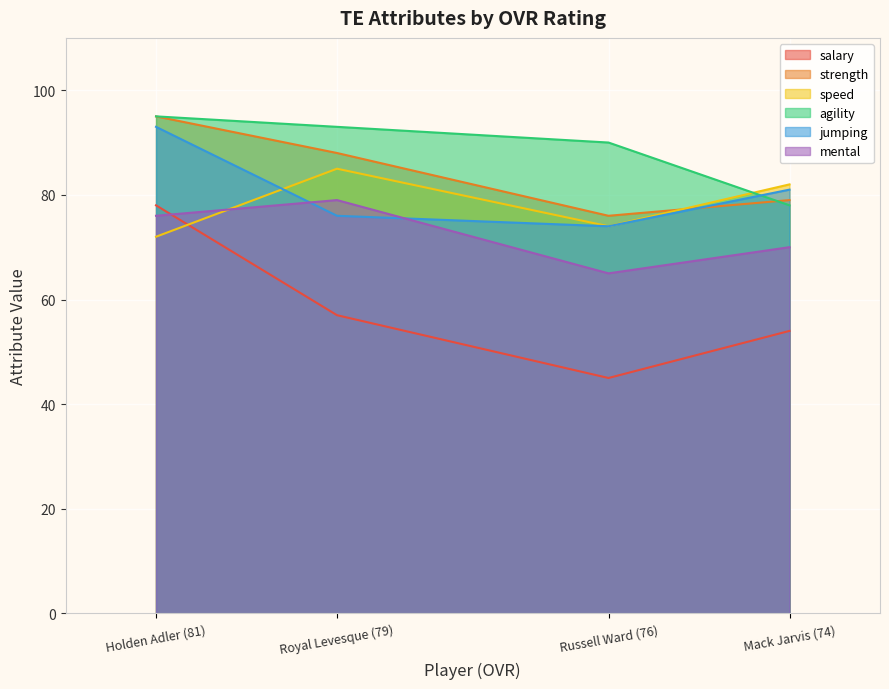

At which category is the sum across all series the highest?

Holden Adler (81)